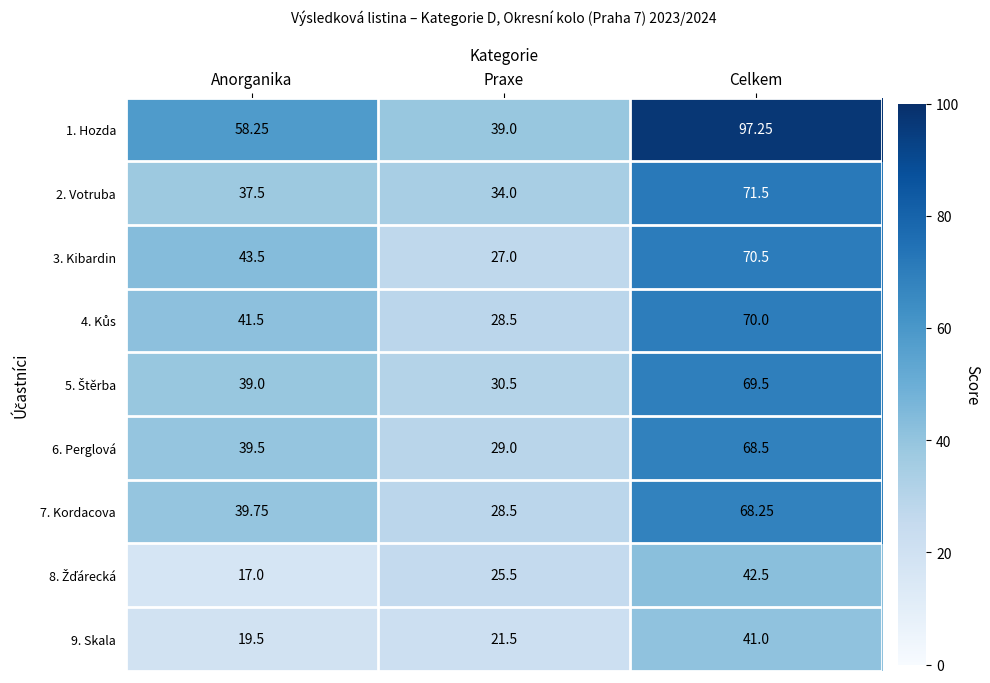

Is the value of 7. Kordacova at Praxe greater than the value of 1. Hozda at Praxe?

No